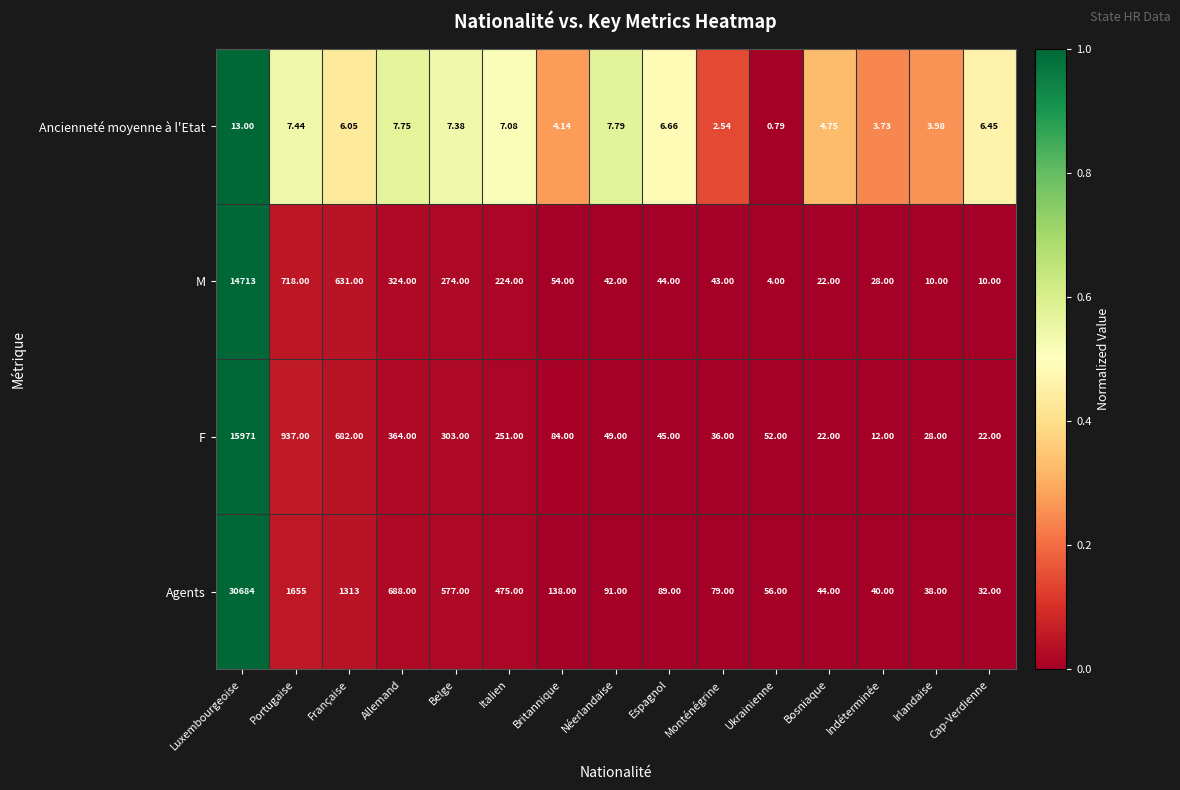

Which series has the largest range (max minus min)?

Agents